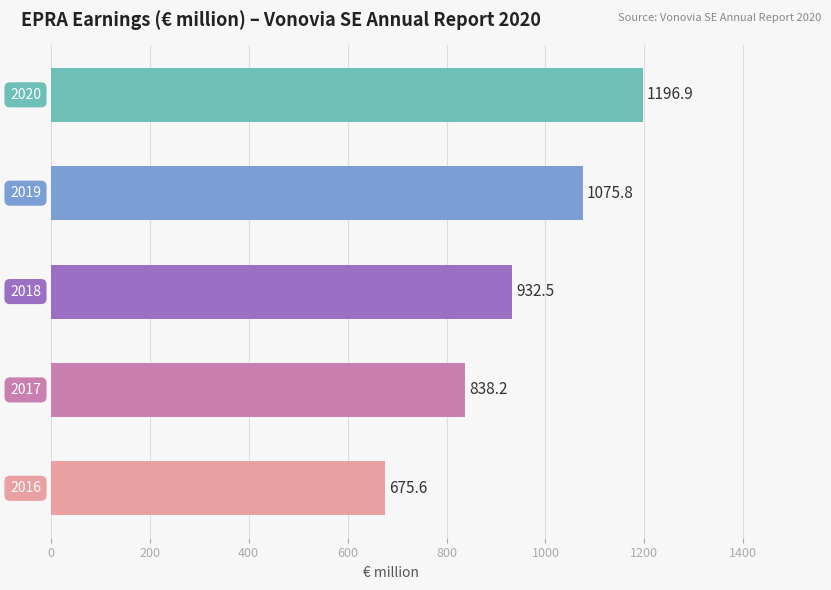

What is the greatest value displayed?

1196.9